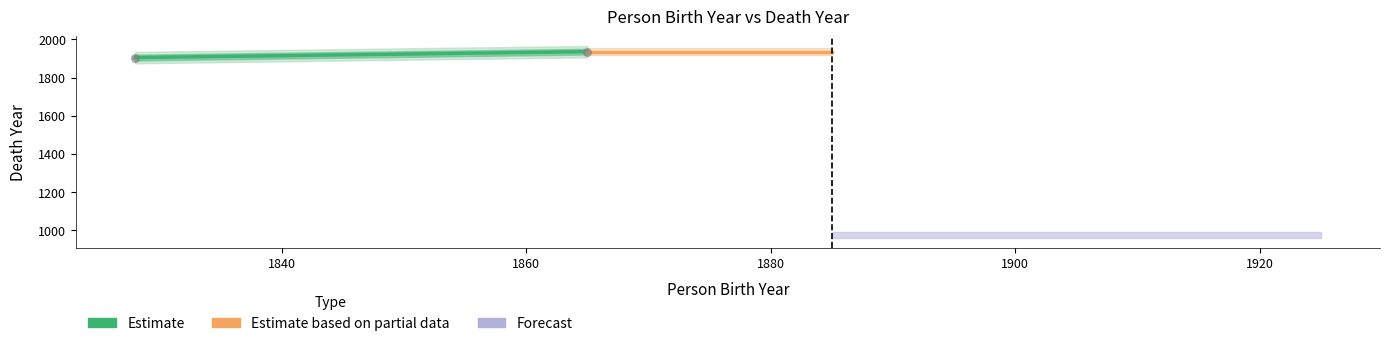

What is the change in value from 1865 to 0?

-1936